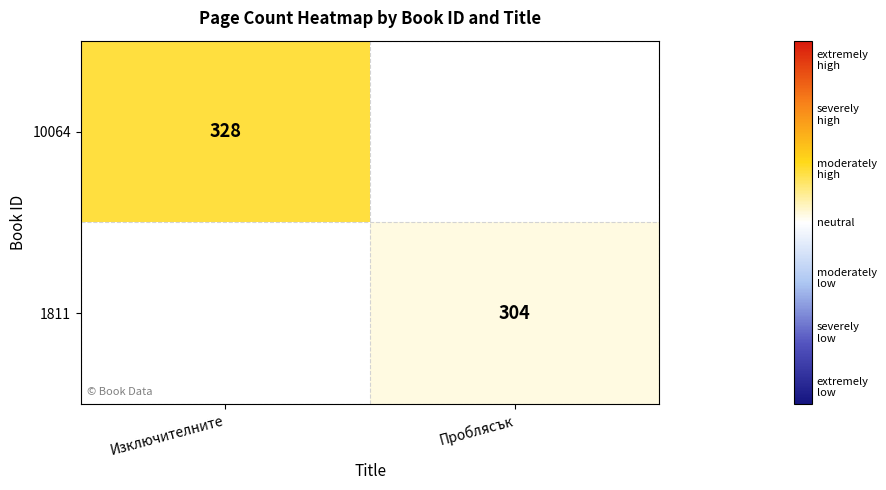

True or false: 1811 has a value of 144 at Проблясък.

False